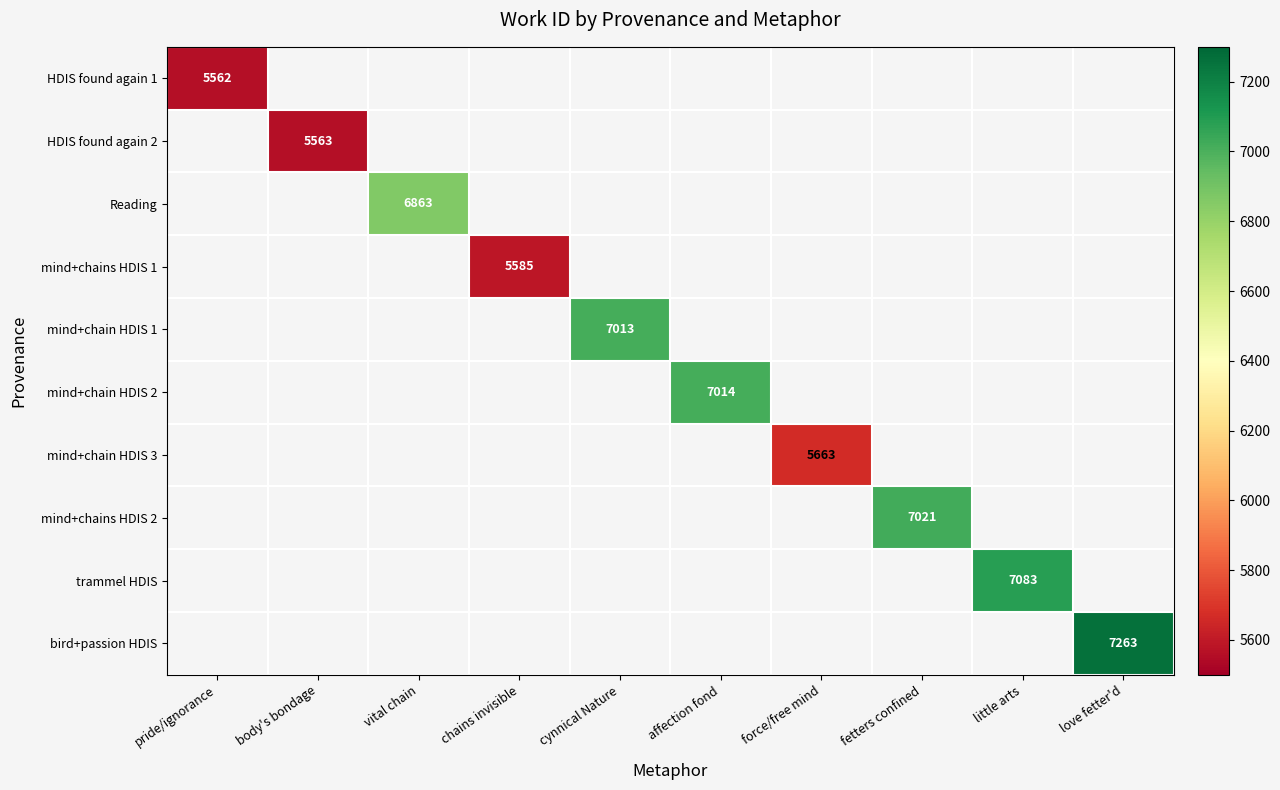

The value of trammel HDIS at little arts is 2840. True or false?

False